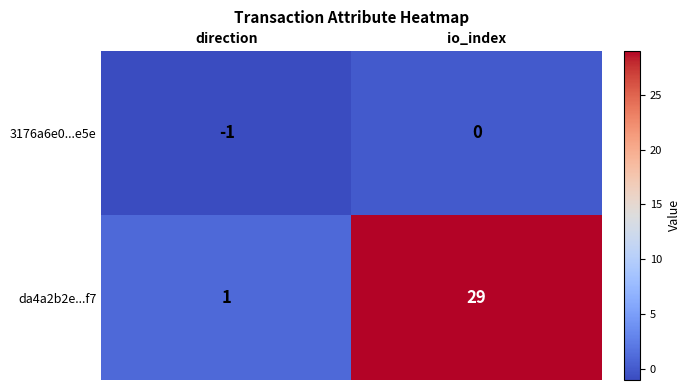

Which label corresponds to the smallest value in the chart?

direction